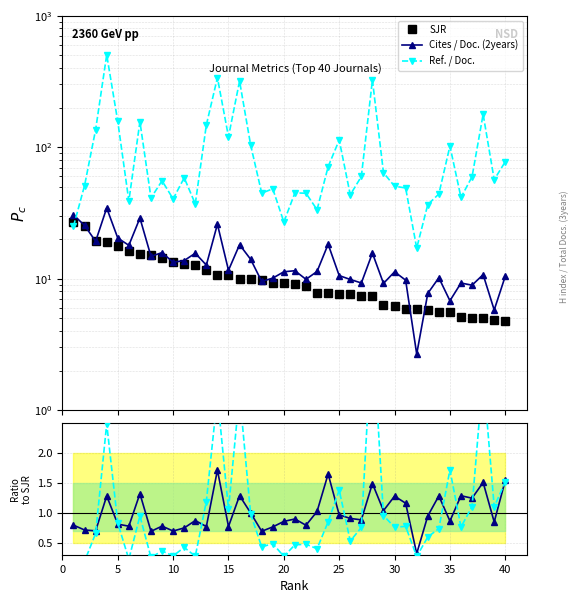

Which series has the largest range (max minus min)?

Ref. / Doc.